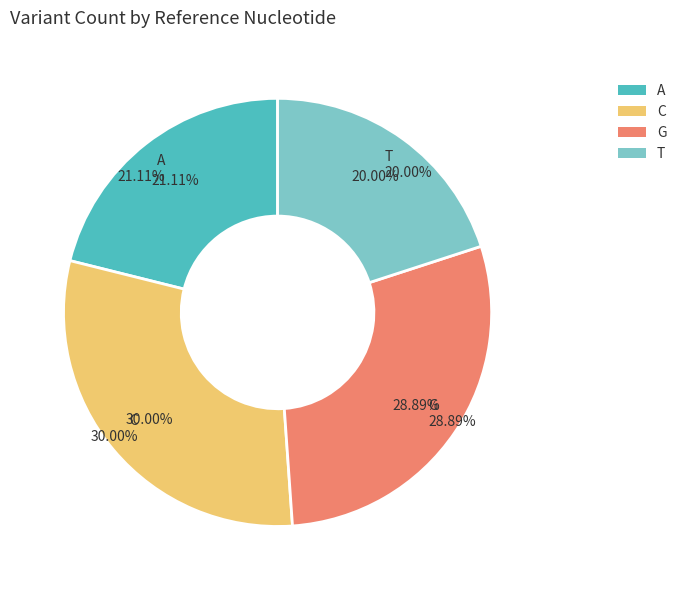

To the nearest percent, what is the combined percentage of A and T?

41%